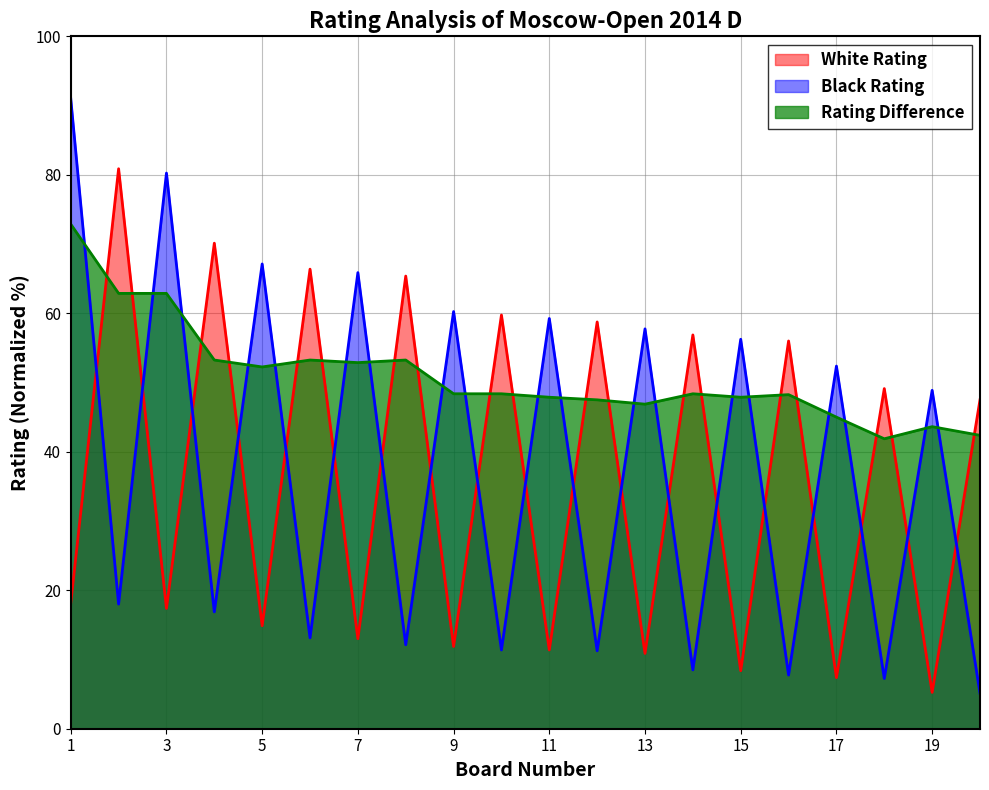

At which category is the sum across all series the highest?

1